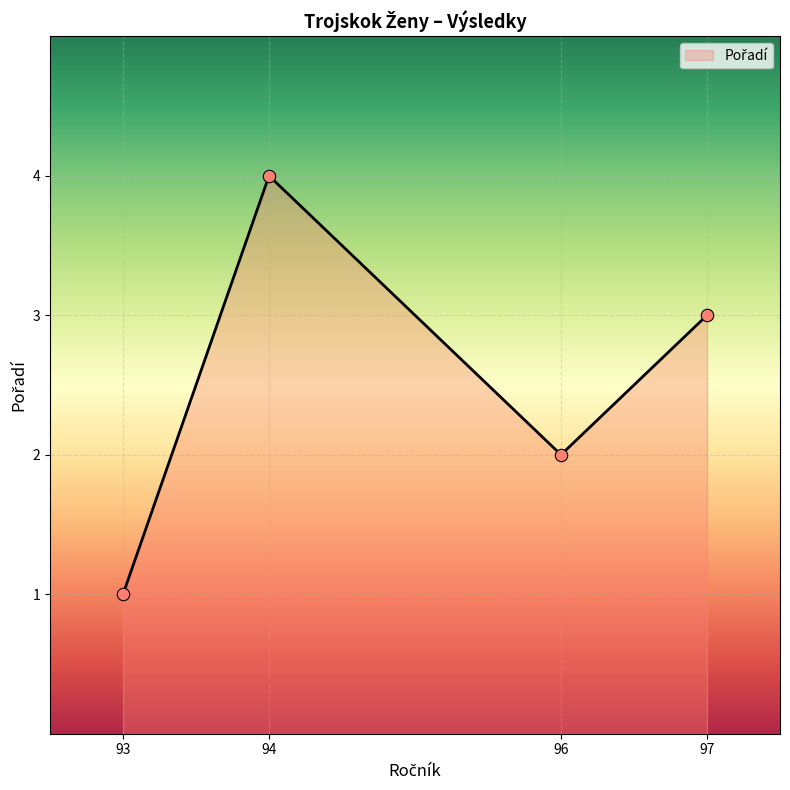

What is the ratio of the value at 96 to the value at 97?

0.7